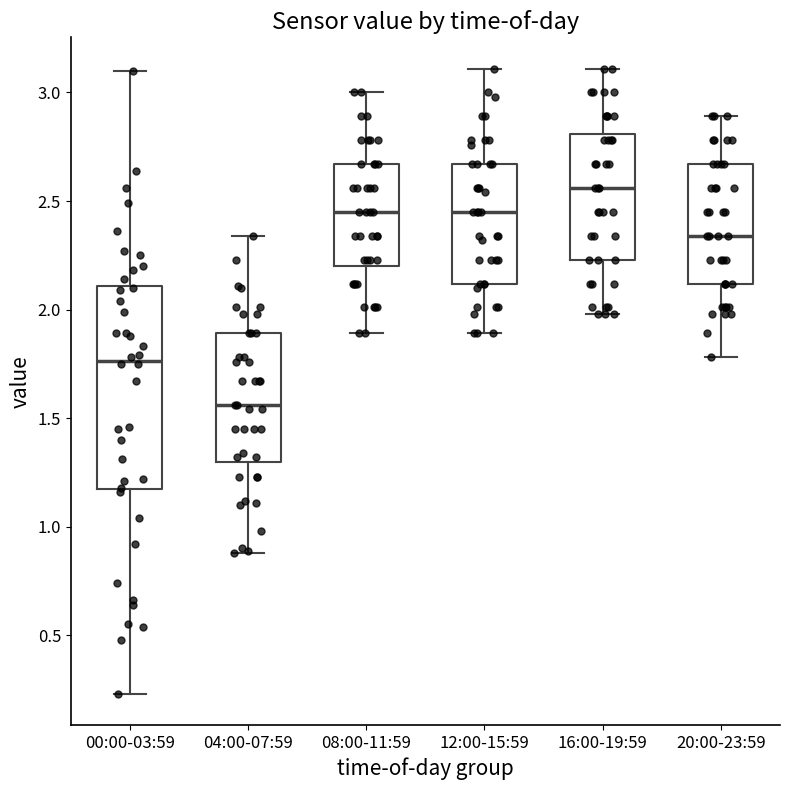

Comparing the boxes themselves (not the whiskers), which one is the tallest?

00:00-03:59